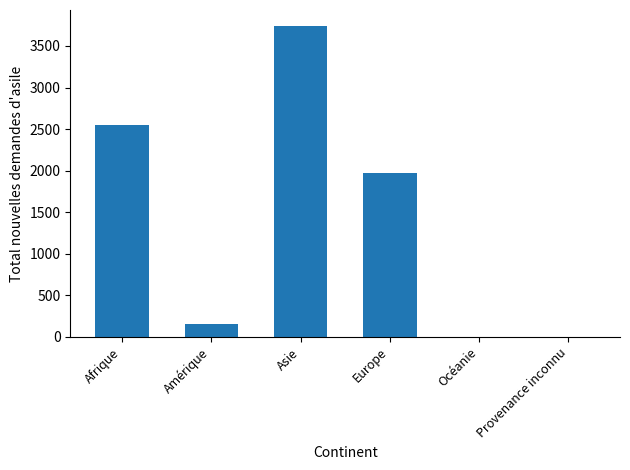

At which category does the chart reach its peak across all series?

Asie